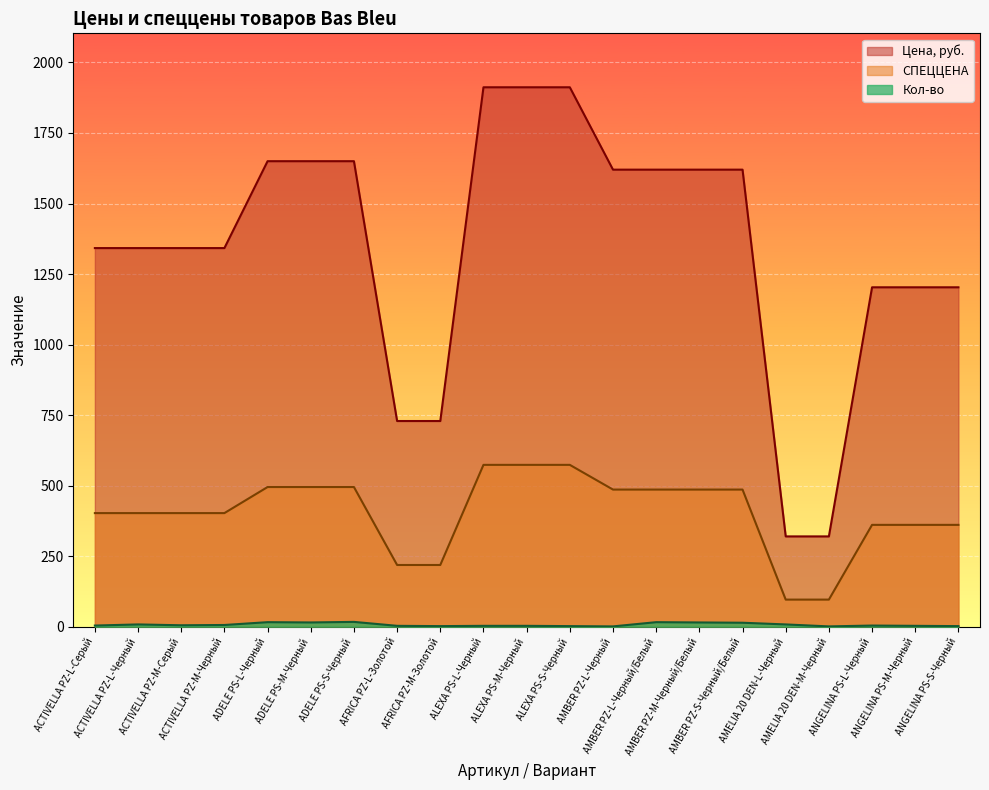

True or false: СПЕЦЦЕНА has more than 1 points higher than both neighbors.

False